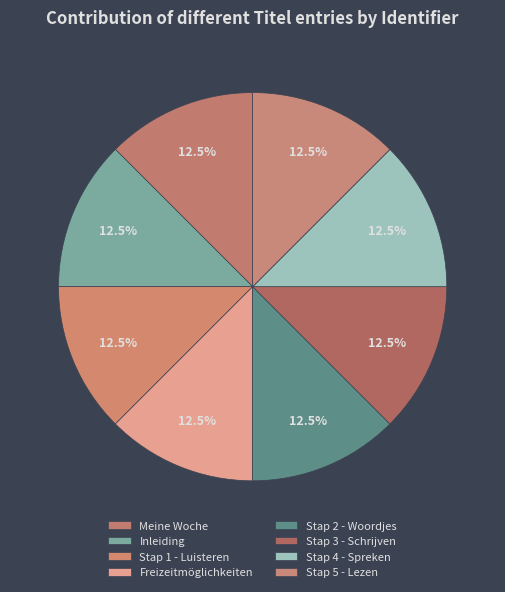

Between Stap 2 - Woordjes and Meine Woche, which is larger?

Stap 2 - Woordjes